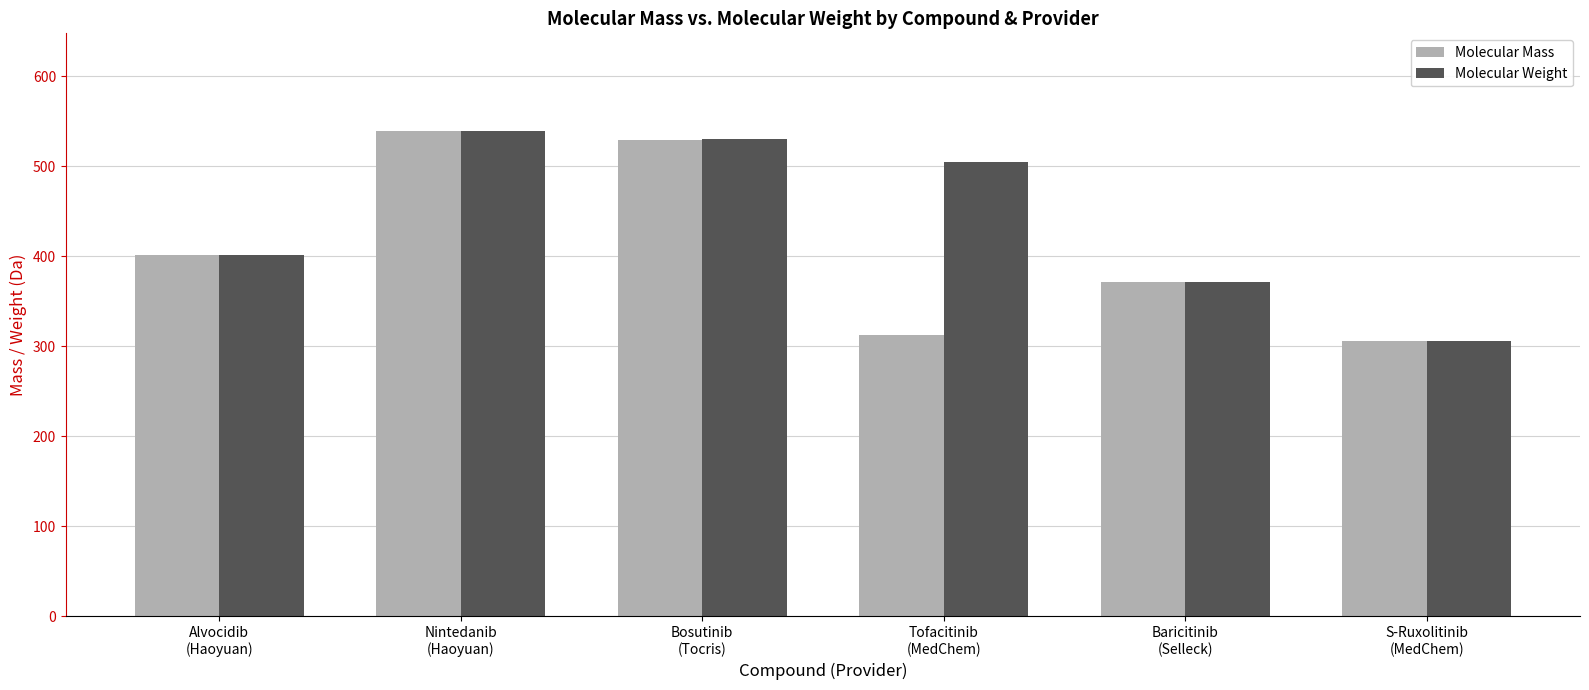

How many bars are there in each group?

2